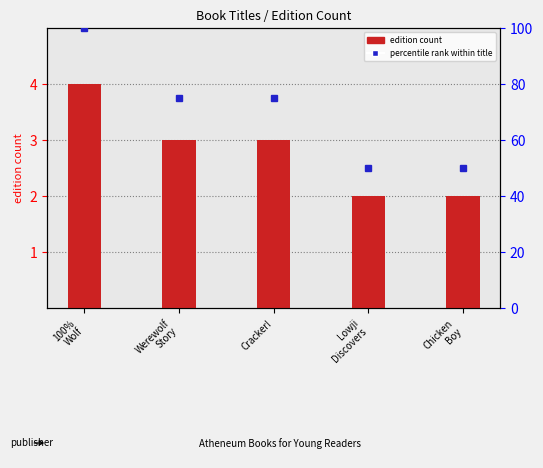

How many data points does each series have?

5